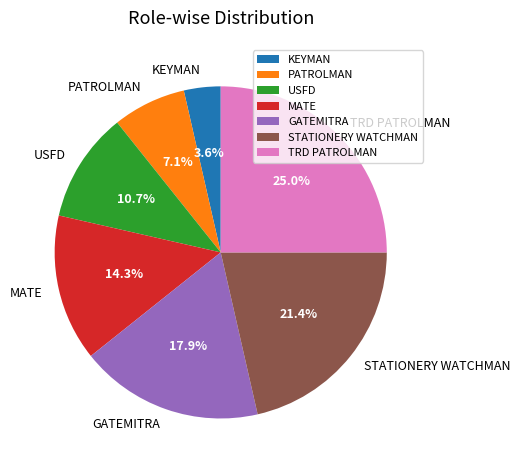

What percentage is NOT represented by USFD?

89.3%